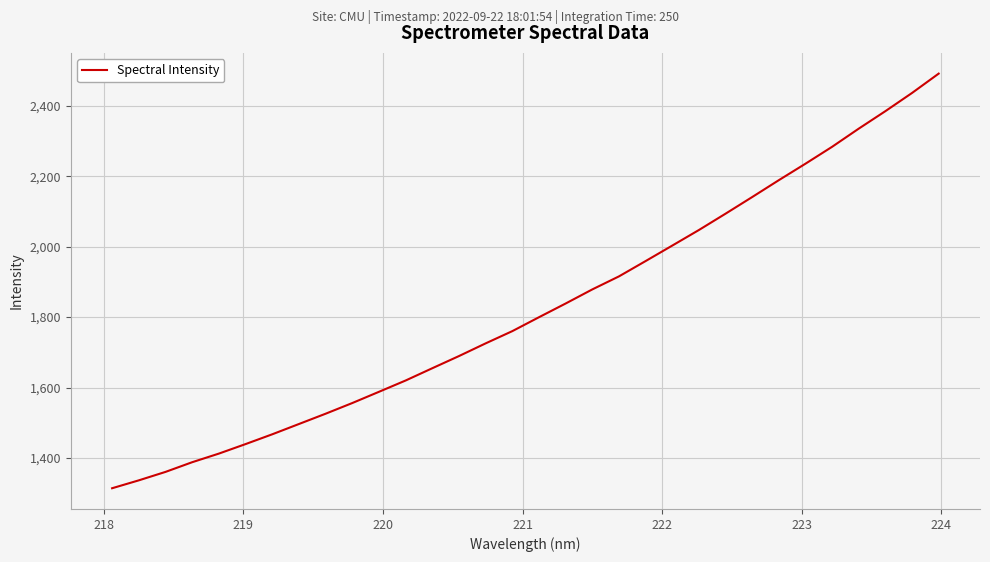

What is the greatest value displayed?

2491.2